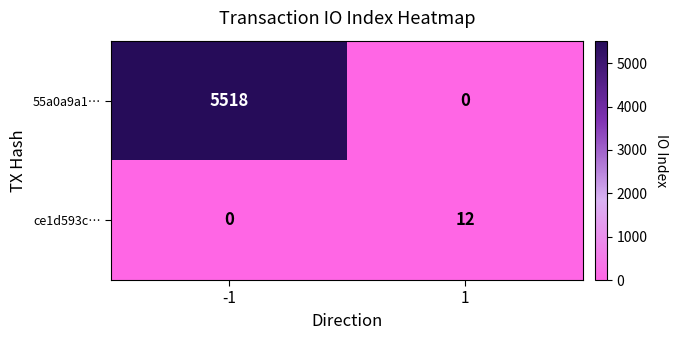

Is it true that 55a0a9a1… equals 5518 at -1?

True